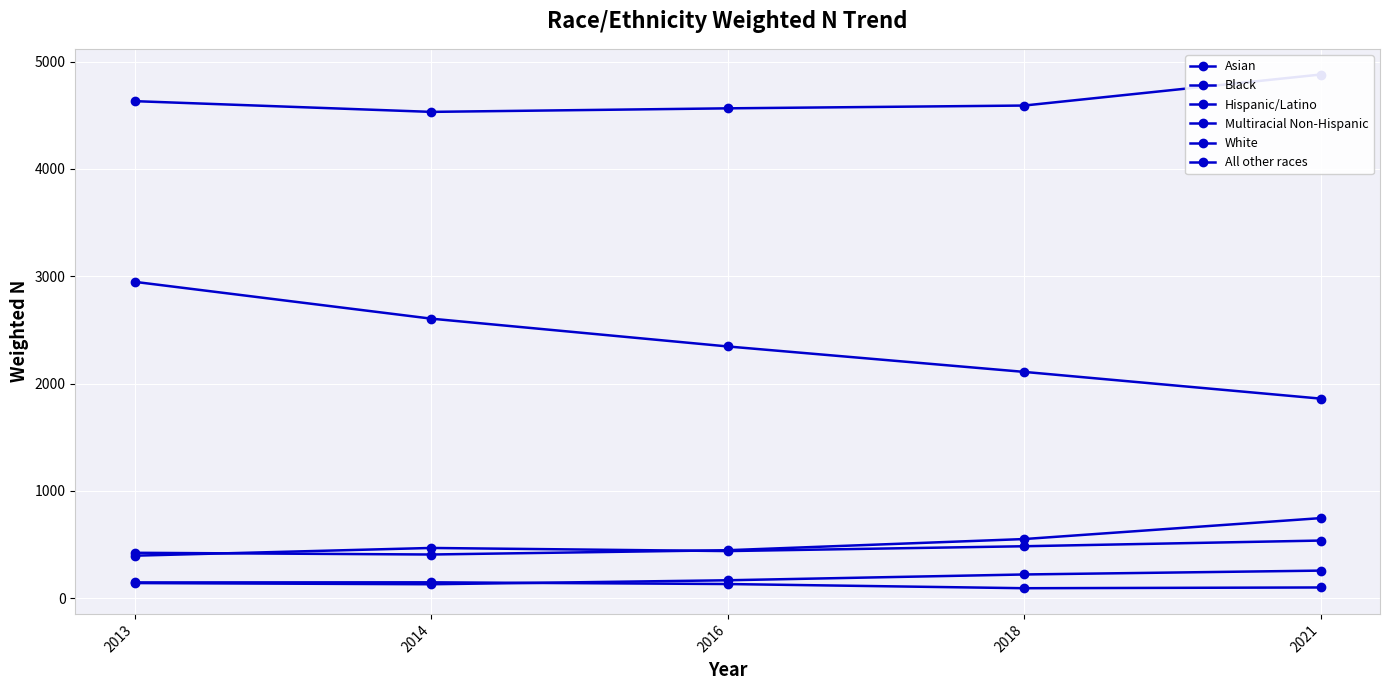

Reading left to right, list all the values displayed in this chart.

Asian: 142	131	168	222	258
Black: 4631	4531	4564	4590	4879
Hispanic/Latino: 424	408	448	552	747
Multiracial Non-Hispanic: 397	469	440	485	538
White: 2948	2605	2346	2109	1860
All other races: 148	149	133	94	101